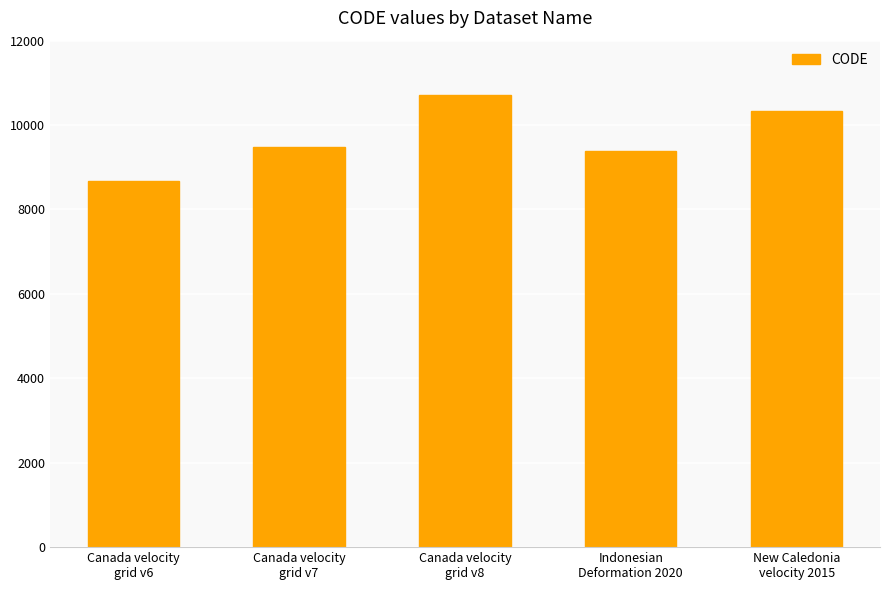

What is the maximum value shown in the chart?

10707